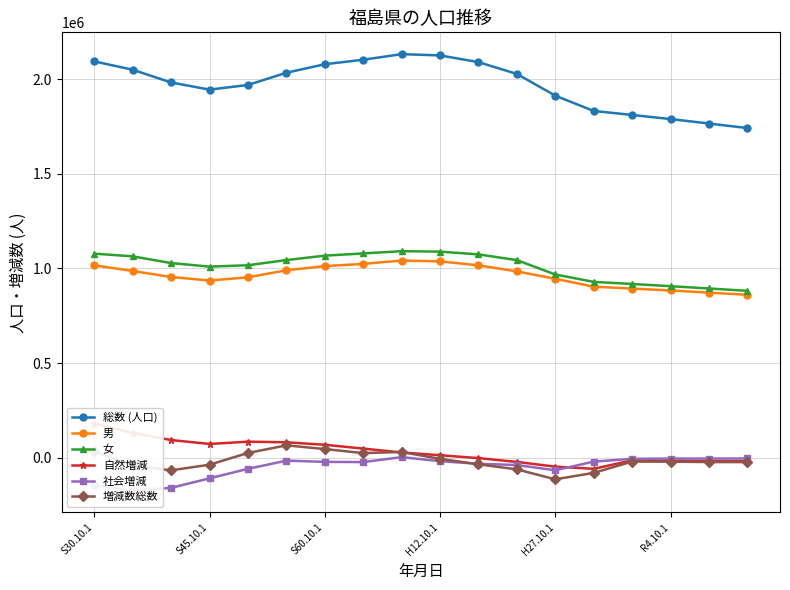

True or false: 総数 (人口) and 男 cross at least once.

False